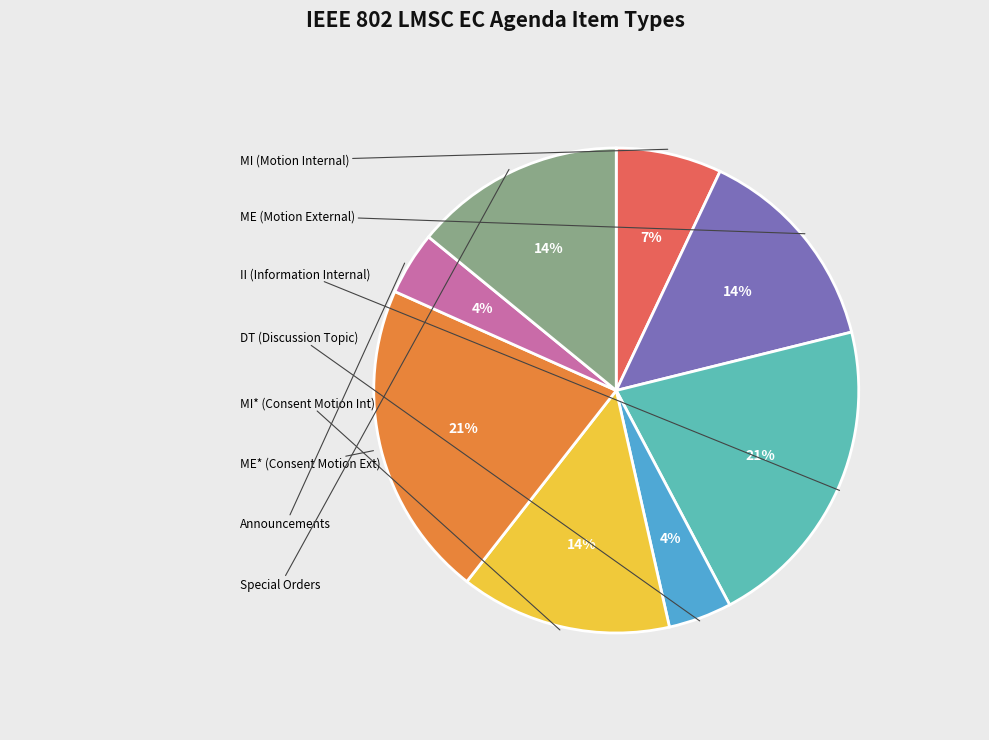

Is there any slice that represents more than half of the pie?

No